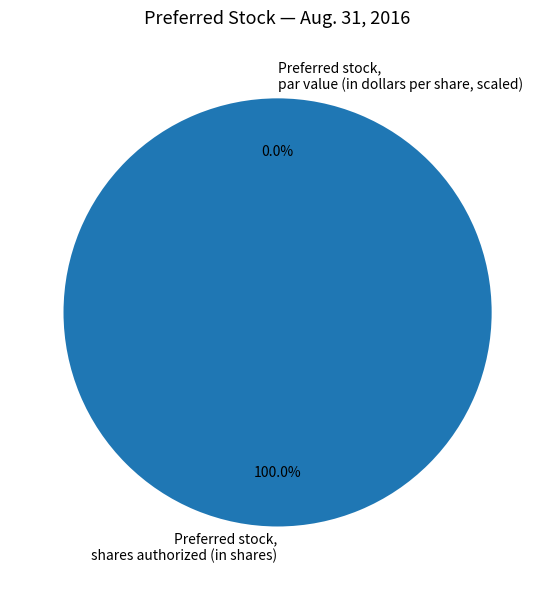

The Preferred stock, shares issued slice represents 10% of the pie. True or false?

False